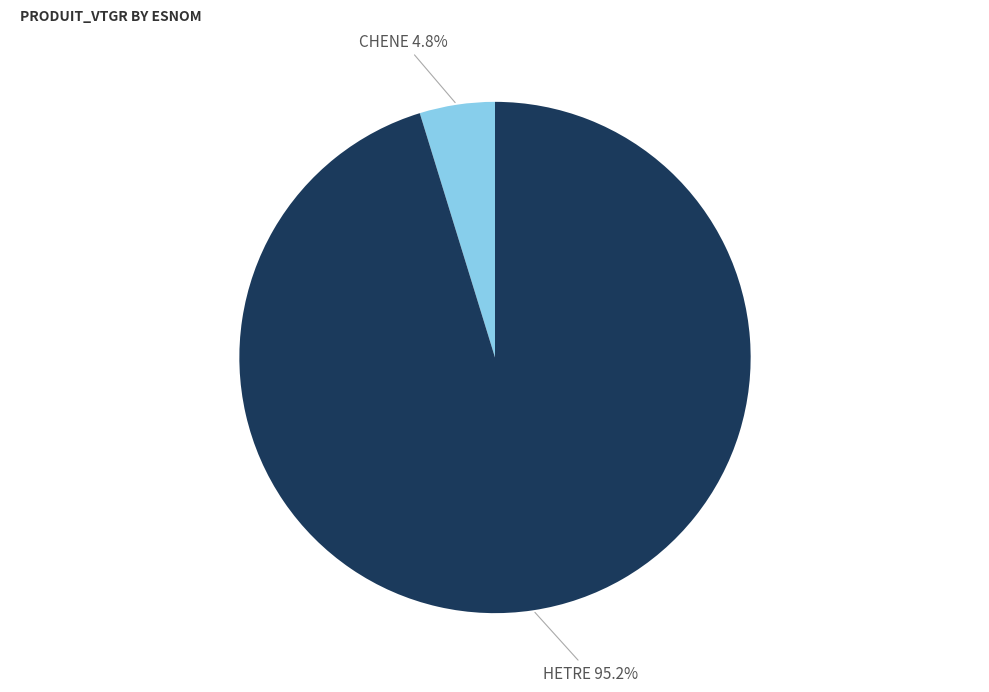

How many slices are in this pie chart?

2